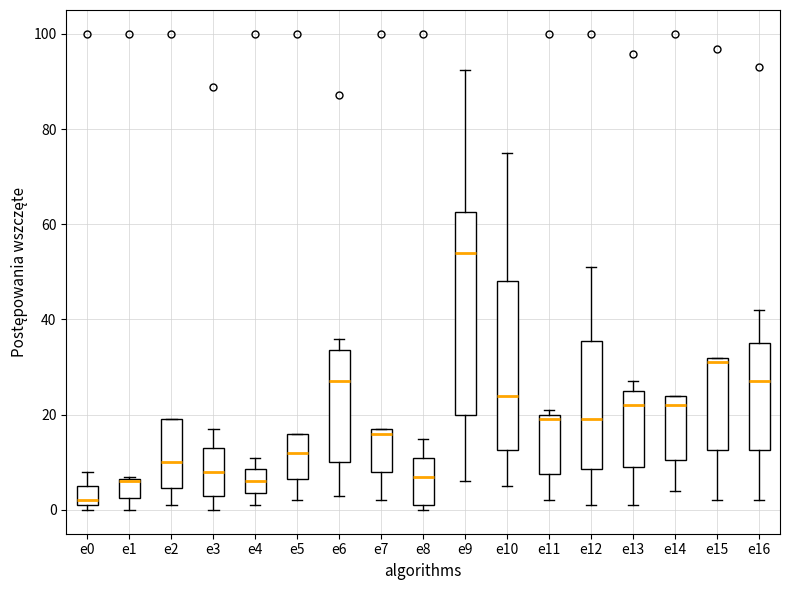

Reading left to right, read every box against the y-axis: the position of its median line, the range the box covers, and the ends of its whiskers. The values are not printed on the chart, so give them approximately, as read against the axis.

e0: median 2 (just above the box's lower edge), box 2 to 6, whiskers 0 to 8
e1: median 6, box 2 to 6, whiskers 0 to 8
e2: median 10, box 4 to 20, whiskers 2 to 20
e3: median 8, box 4 to 14, whiskers 0 to 18
e4: median 6, box 4 to 8, whiskers 2 to 12
e5: median 12, box 6 to 16, whiskers 2 to 16
e6: median 28, box 10 to 34, whiskers 4 to 36
e7: median 16, box 8 to 18, whiskers 2 to 18
e8: median 8, box 2 to 12, whiskers 0 to 16
e9: median 54, box 20 to 62, whiskers 6 to 92
e10: median 24, box 12 to 48, whiskers 6 to 76
e11: median 20 (just below the box's upper edge), box 8 to 20, whiskers 2 to 22
e12: median 20, box 8 to 36, whiskers 2 to 52
e13: median 22, box 10 to 26, whiskers 2 to 28
e14: median 22, box 10 to 24, whiskers 4 to 24
e15: median 32 (just below the box's upper edge), box 12 to 32, whiskers 2 to 32
e16: median 28, box 12 to 36, whiskers 2 to 42